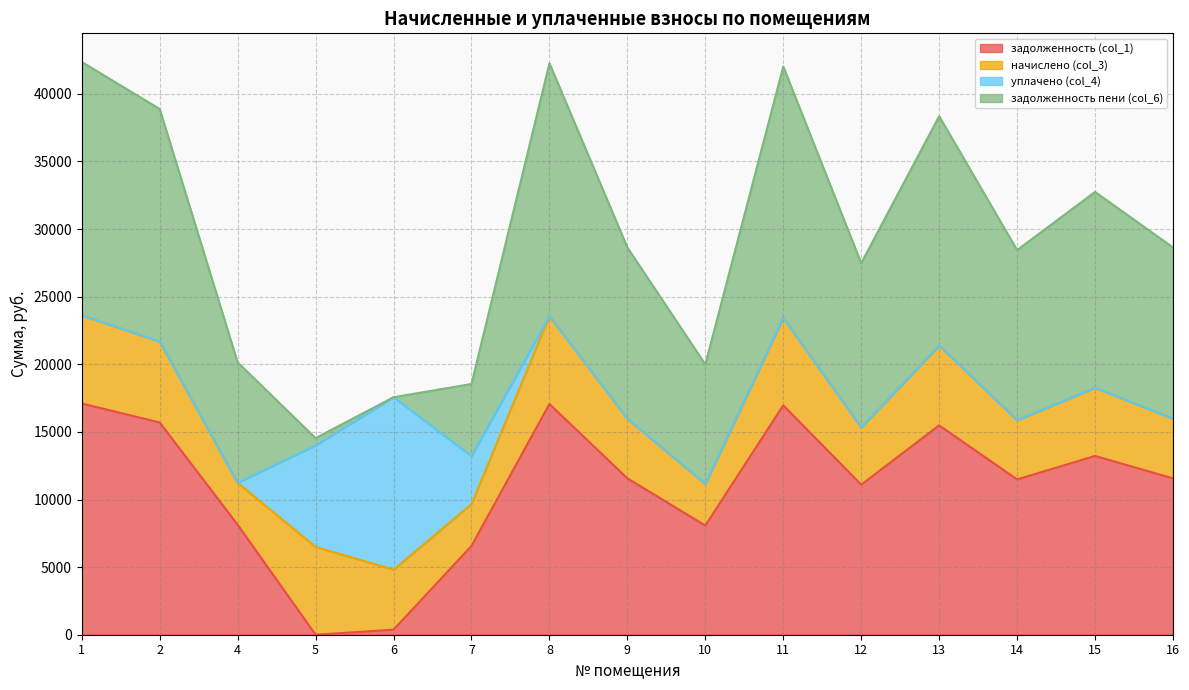

True or false: задолженность пени (col_6) and задолженность (col_1) cross at least once.

False